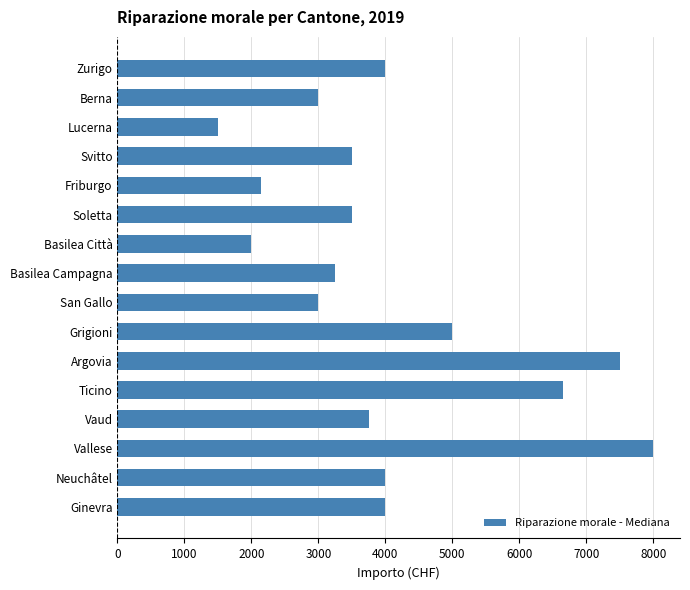

Reading bottom to top, transcribe all the data shown in this chart.

Ginevra=4000	Neuchâtel=4000	Vallese=8000	Vaud=3750	Ticino=6650	Argovia=7500	Grigioni=5000	San Gallo=3000	Basilea Campagna=3250	Basilea Città=2000	Soletta=3500	Friburgo=2150	Svitto=3500	Lucerna=1500	Berna=3000	Zurigo=4000